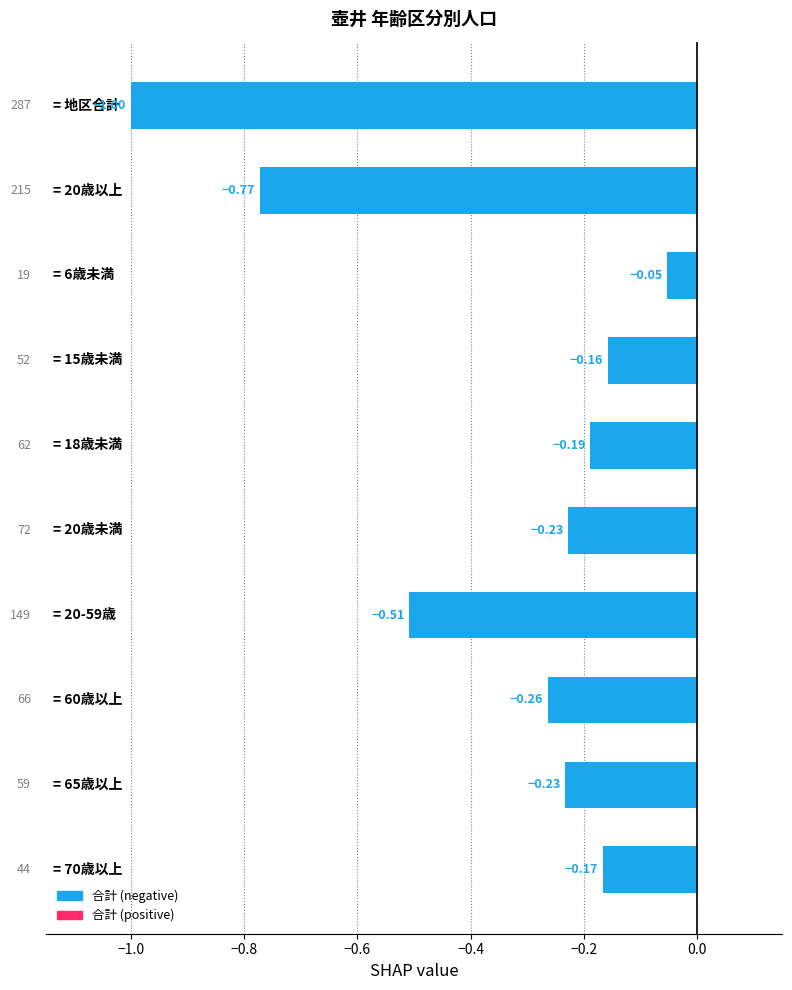

What is the difference between the maximum and minimum values?

0.9